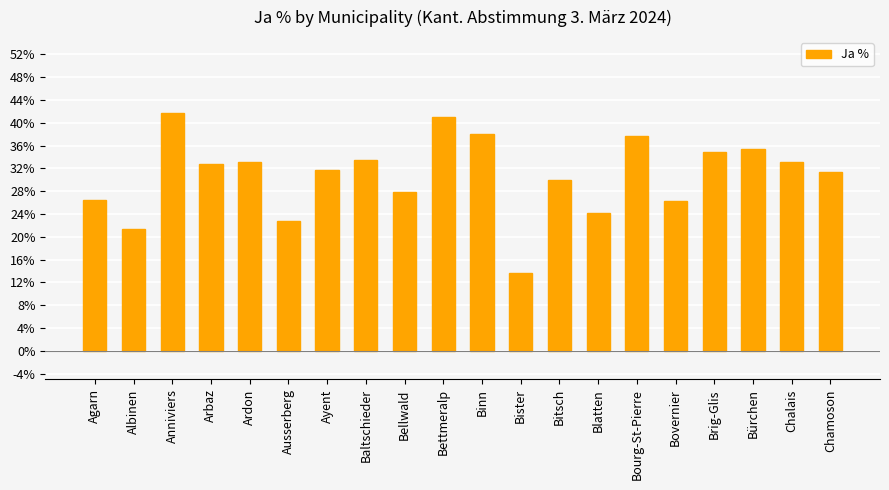

The value at Anniviers is 41.6. True or false?

True